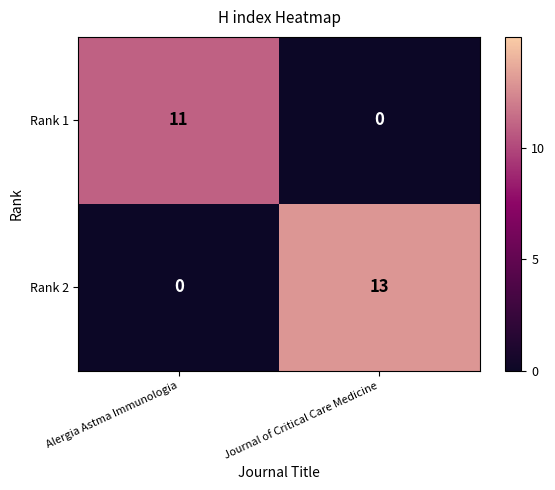

Between Alergia Astma Immunologia and Journal of Critical Care Medicine, which series saw the biggest shift?

Rank 2